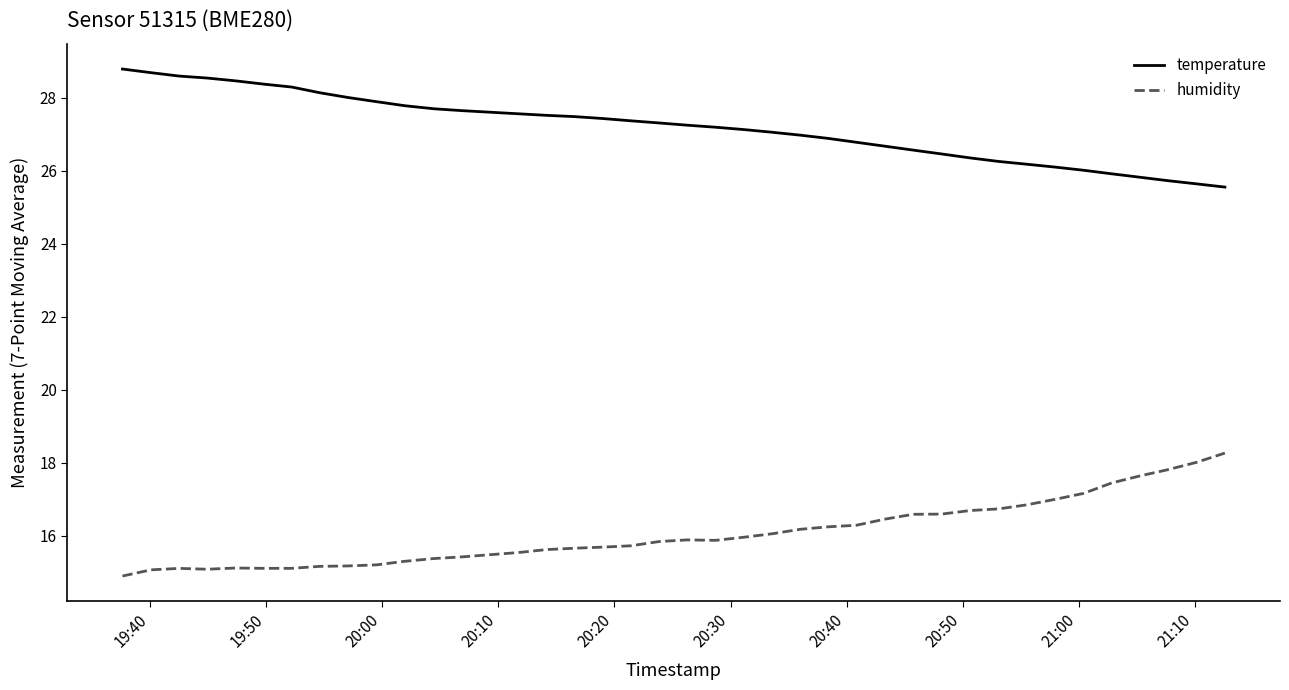

Which series has the largest total across all categories?

temperature